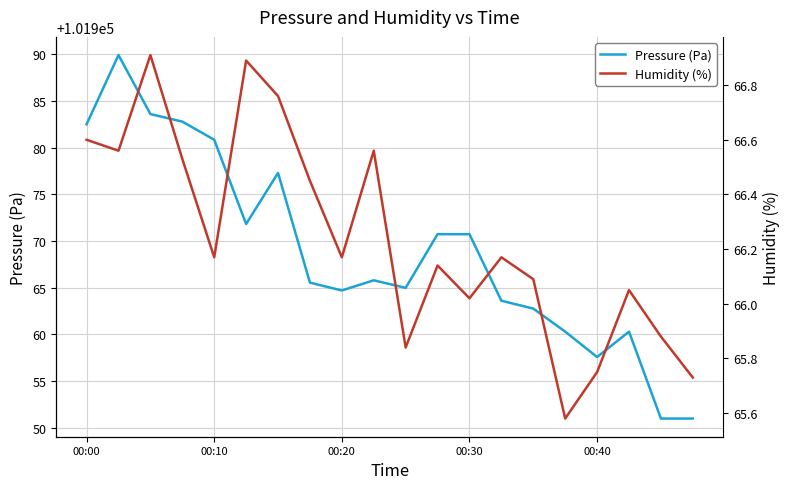

True or false: Pressure (Pa) has a value of 101980.8 at 00:10.

True